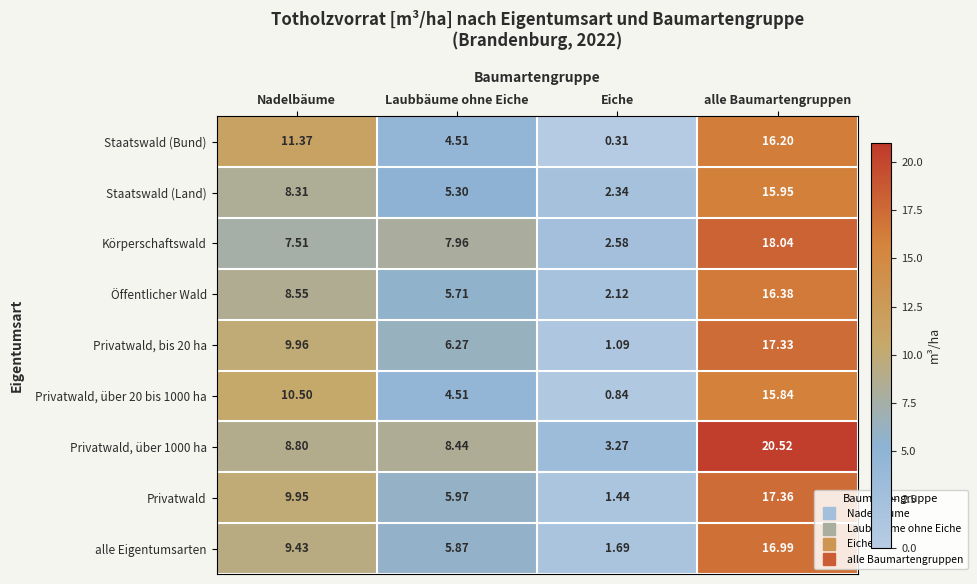

At which category is the sum across all series the highest?

alle Baumartengruppen